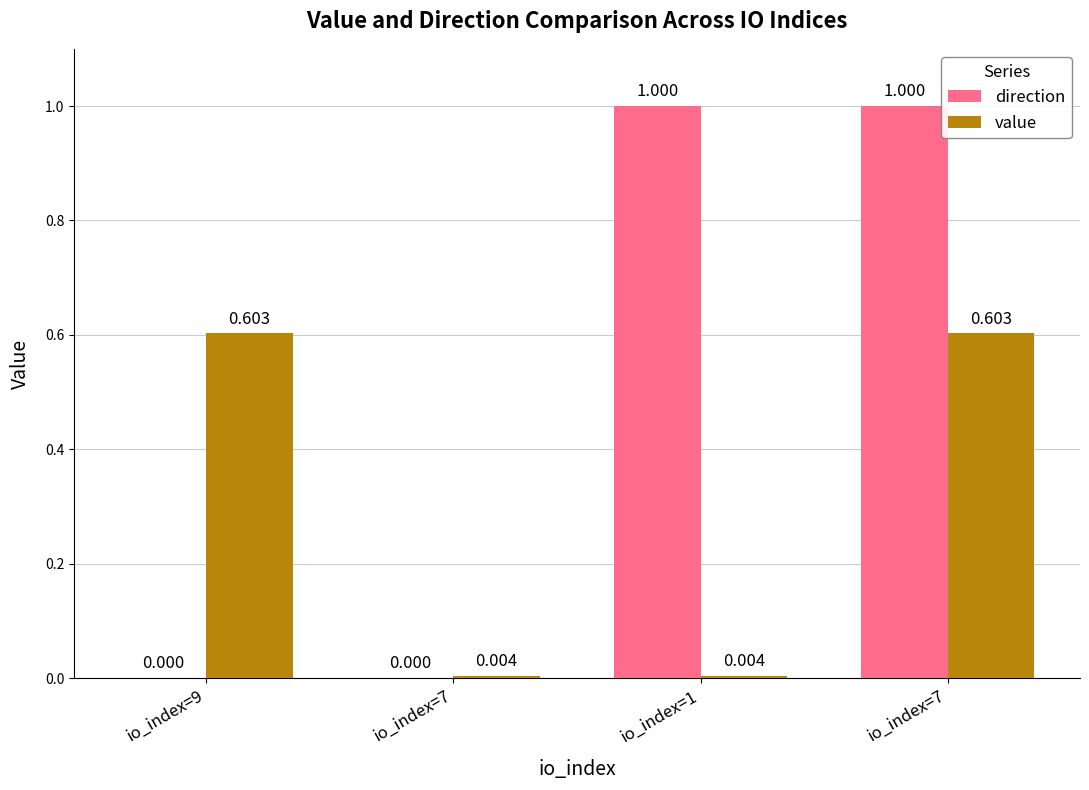

How many distinct data groups are displayed?

2